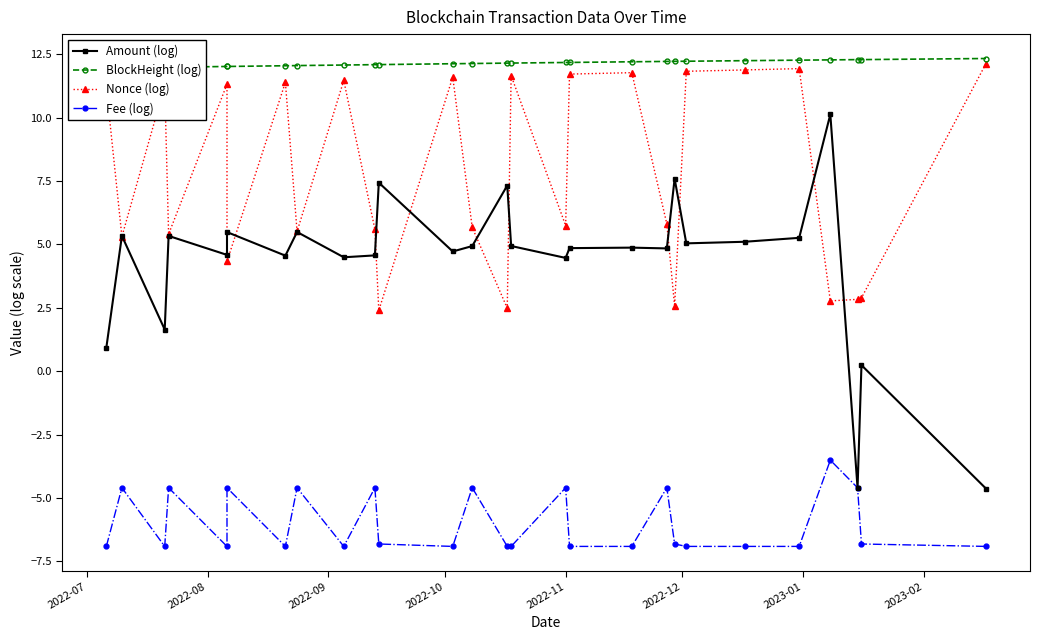

Is it true that BlockHeight (log) equals 4.1 at 26?

False